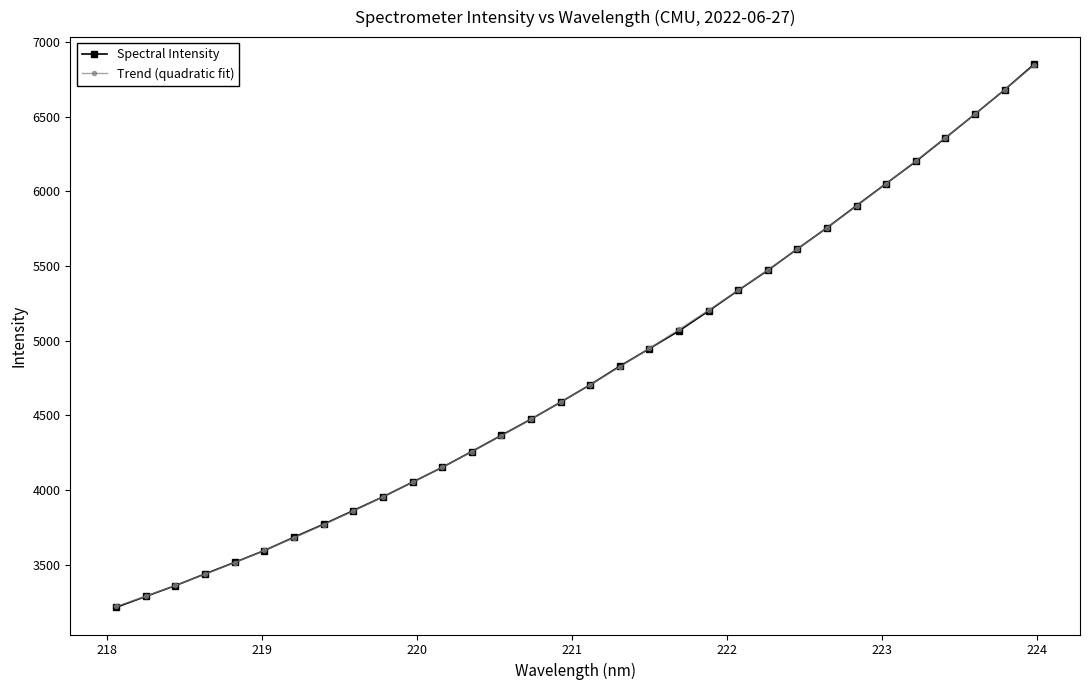

What is the value of the Spectral Intensity point at the 30th from the left?

6518.1